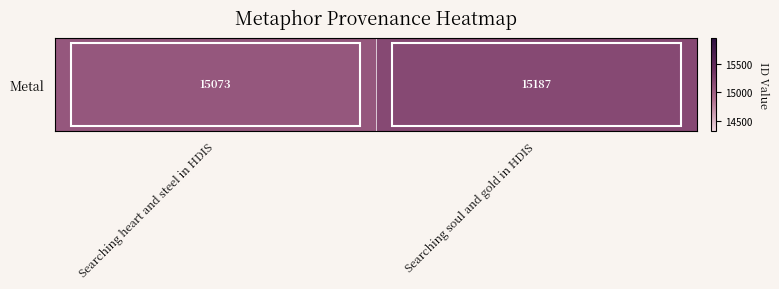

Reading right to left, list all the values displayed in this chart.

15187	15073